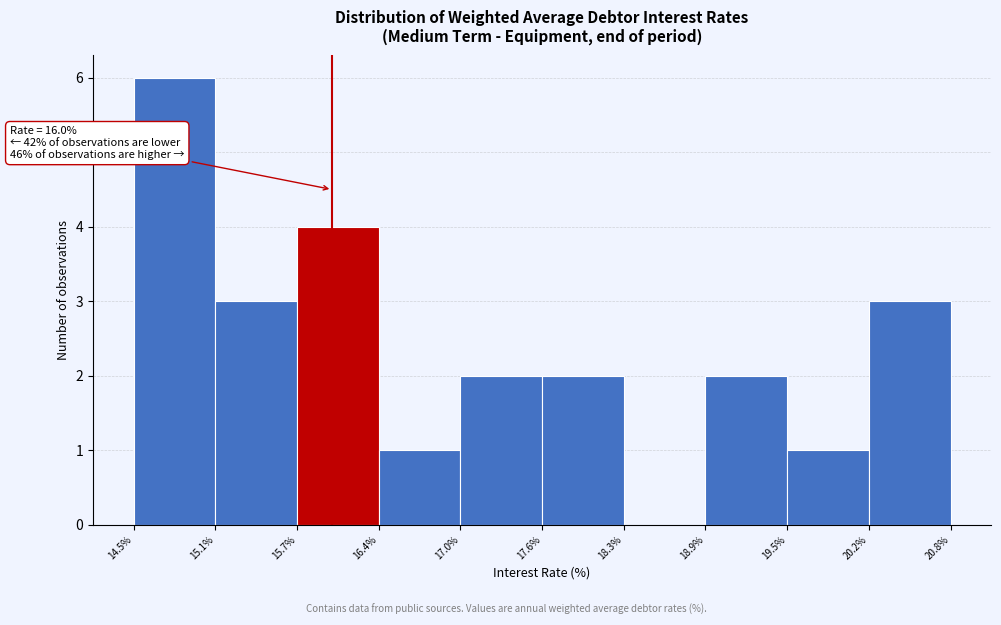

Over which range of the x-axis is the bar tallest?

14.5% to 15.1%